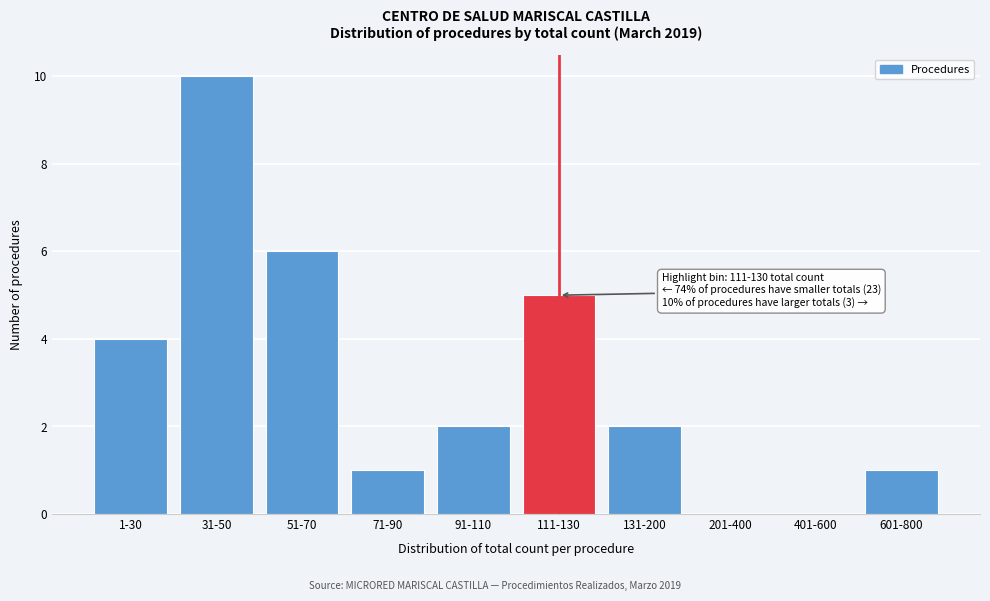

Reading left to right, what are all the values shown in this chart?

1-30=4	31-50=10	51-70=6	71-90=1	91-110=2	111-130=5	131-200=2	201-400=0	401-600=0	601-800=1